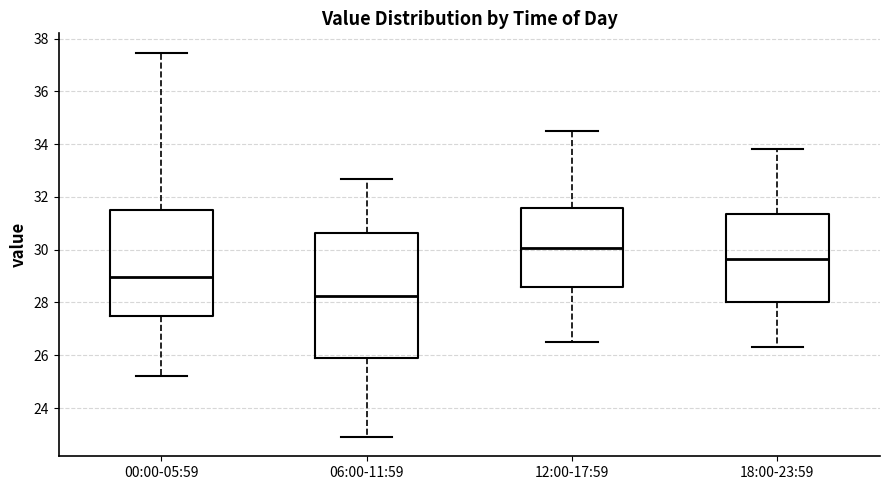

Which box is the tallest, from its lower edge to its upper edge?

06:00-11:59